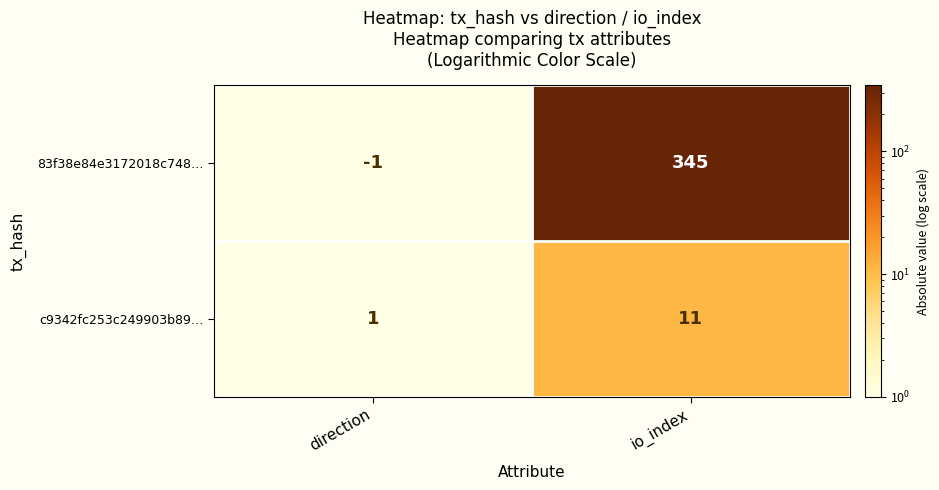

True or false: c9342fc253c249903b89… has a value of 1 at direction.

True